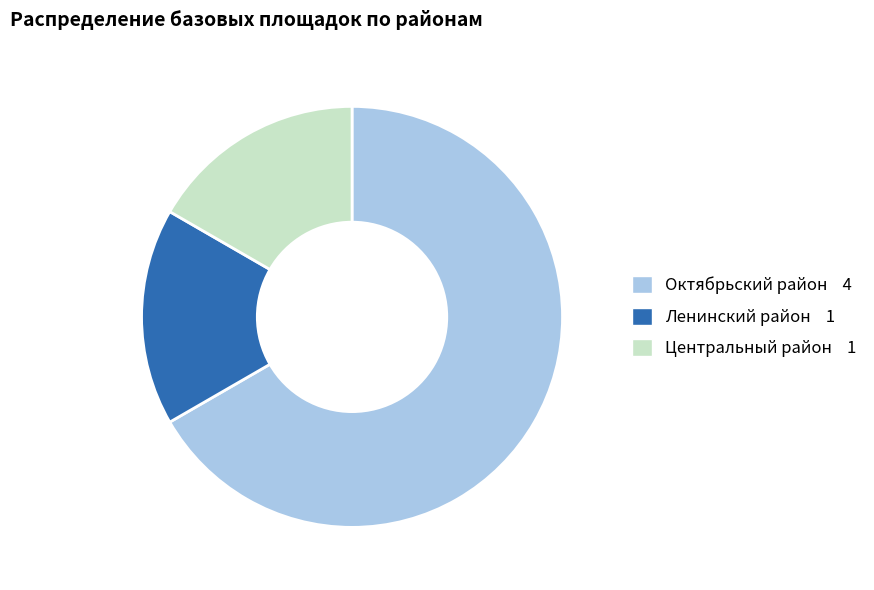

Is there any slice that represents more than half of the pie?

Yes